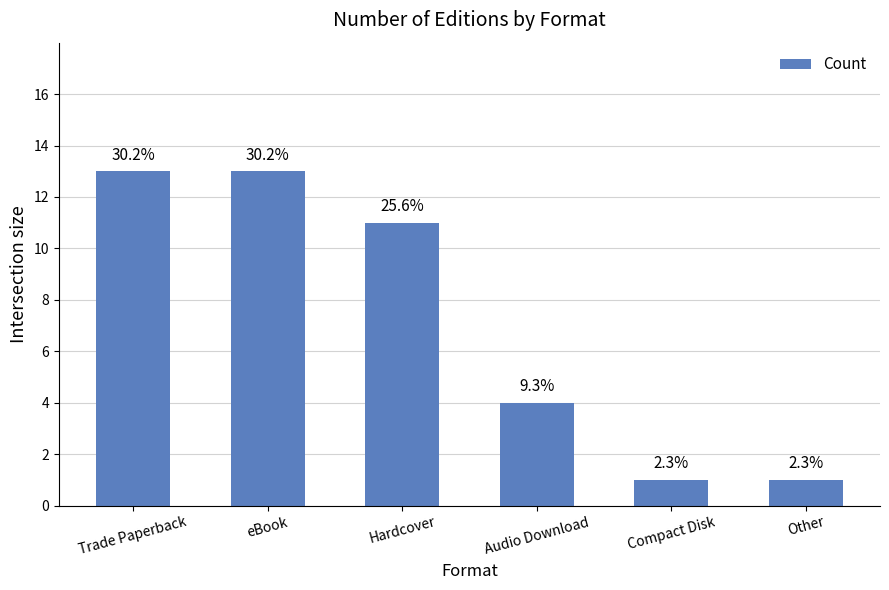

Does the chart contain stacked bars?

No